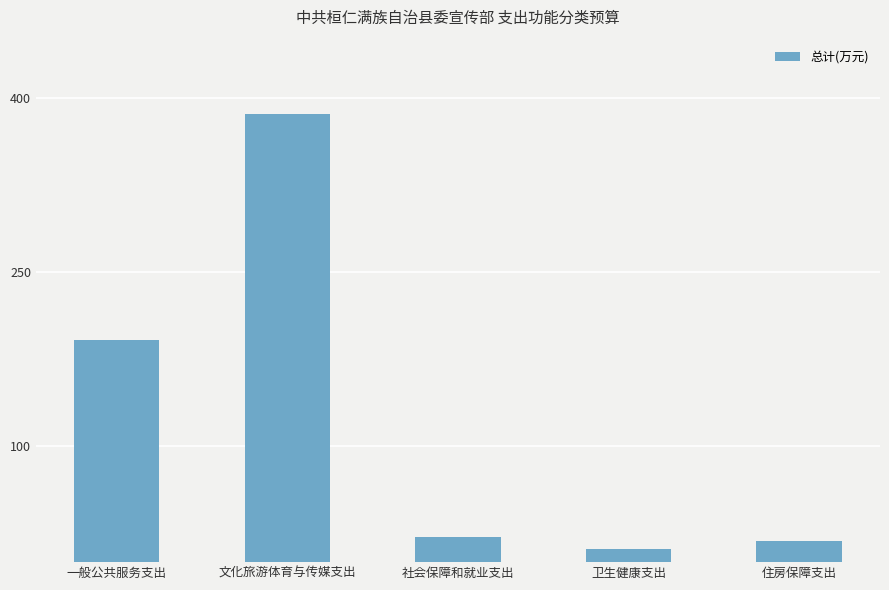

What is the ratio of the value at 社会保障和就业支出 to the value at 住房保障支出?

1.2